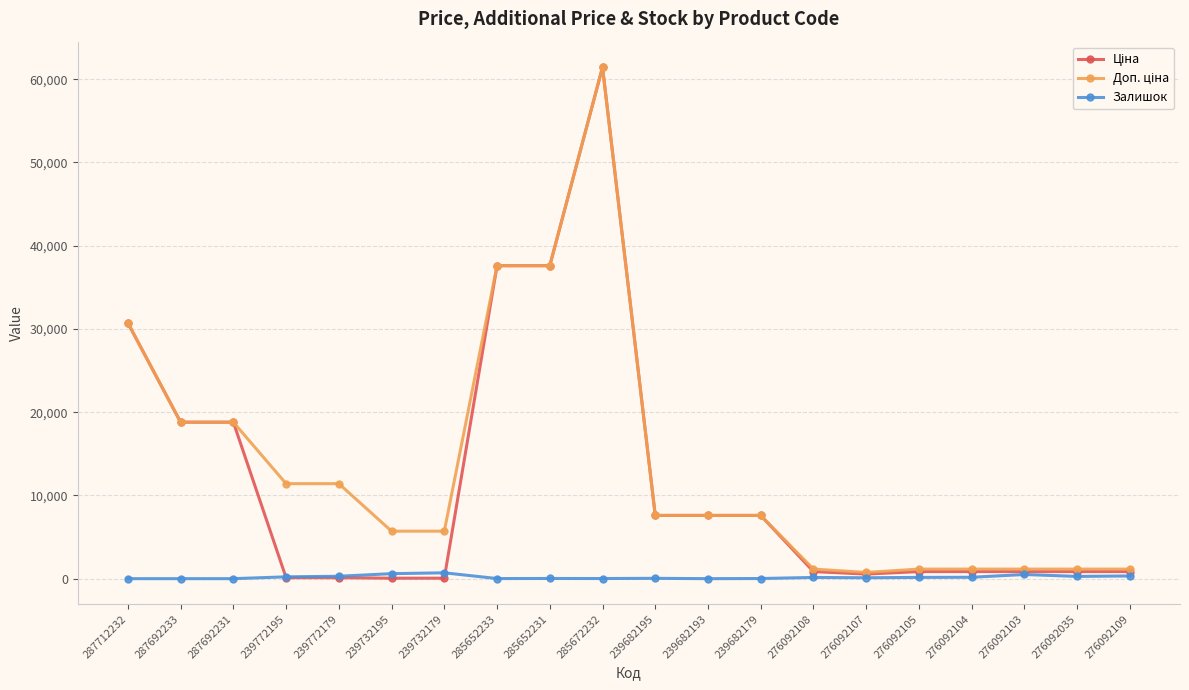

Is it true that Залишок equals 702.0 at 239732179?

True